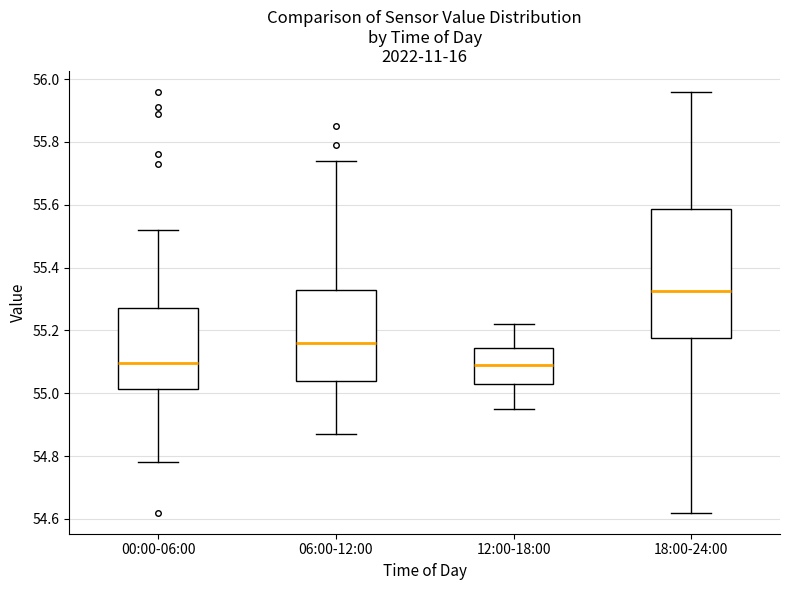

Which box is the tallest, from its lower edge to its upper edge?

18:00-24:00